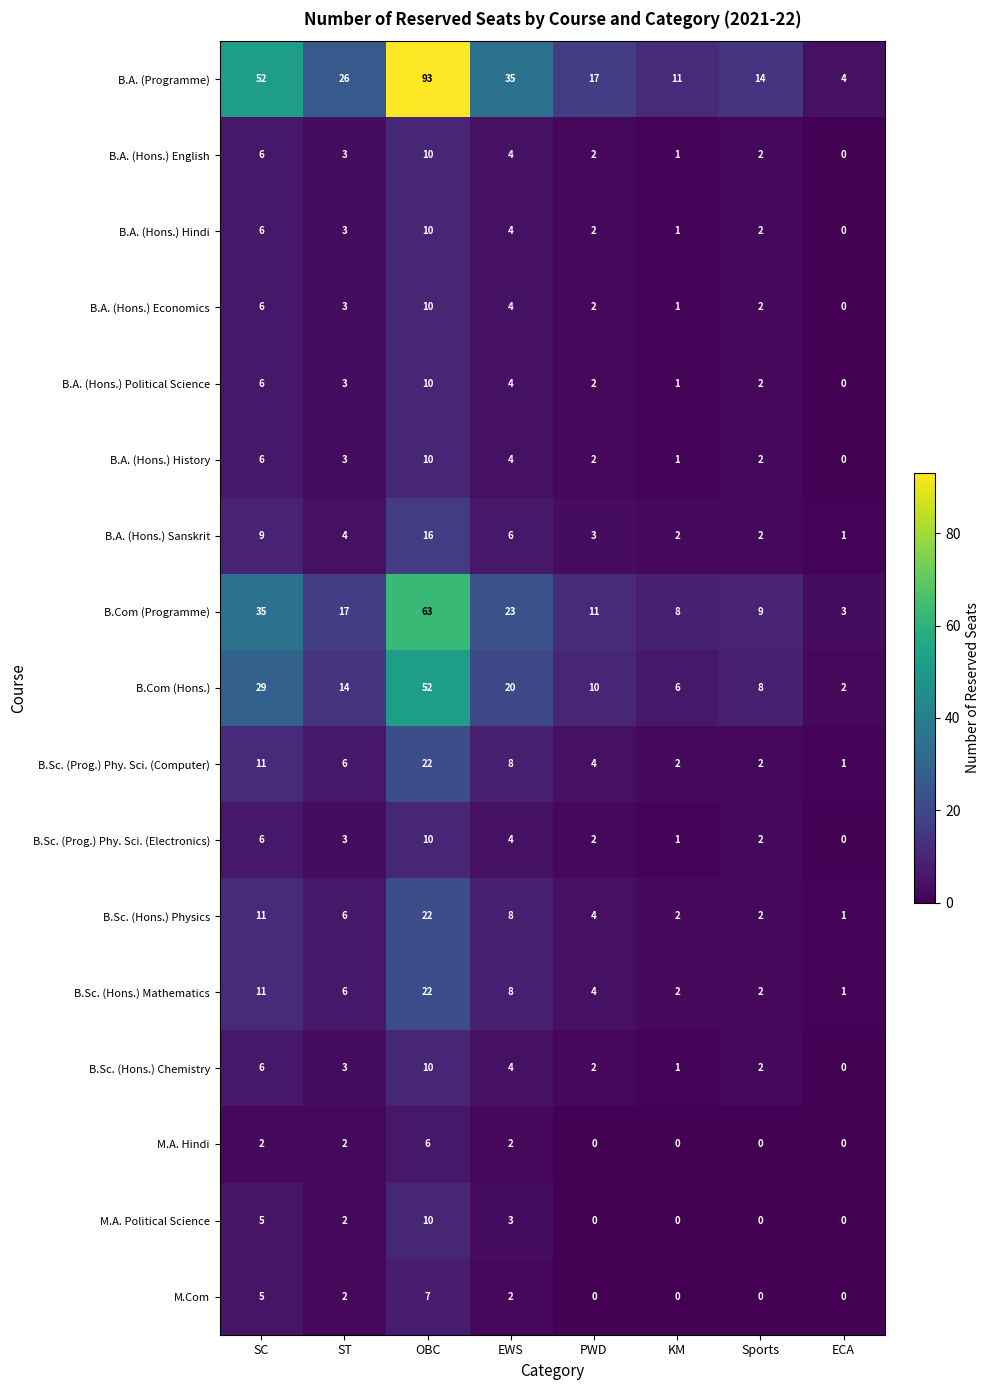

What is the sum of all B.A. (Programme) values?

252